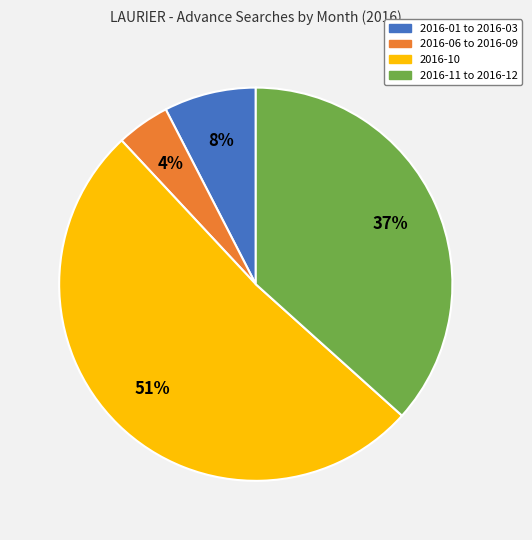

Does any single category account for the majority?

Yes